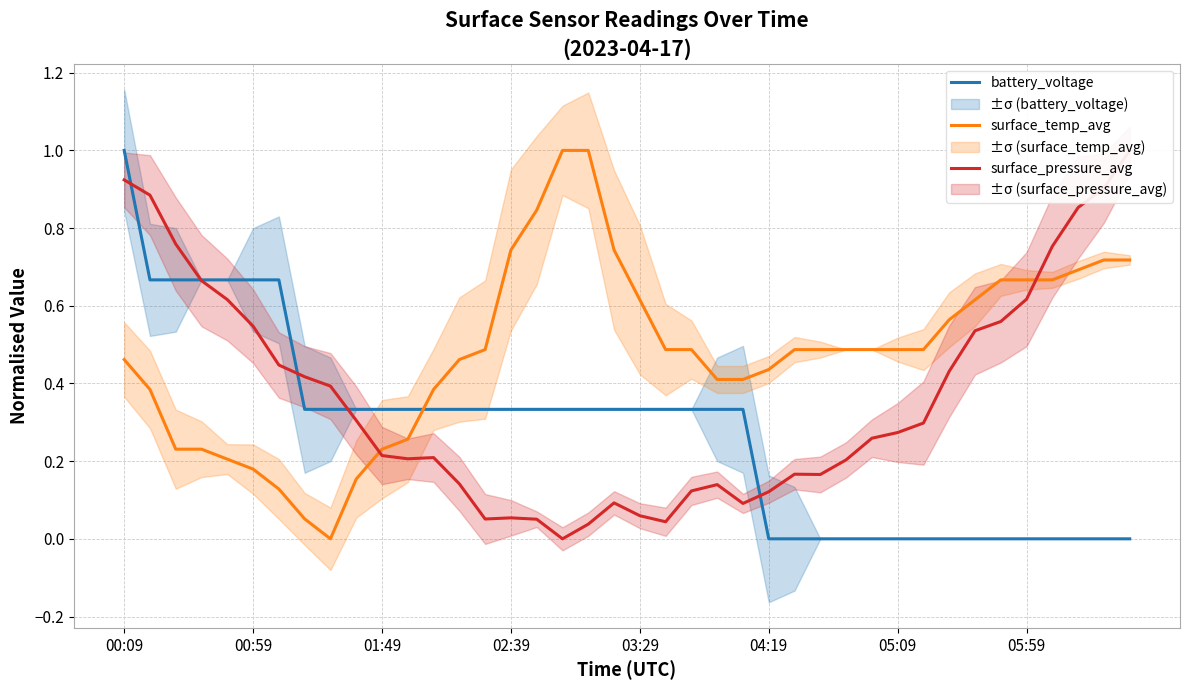

Between which two adjacent categories do battery_voltage and surface_temp_avg first intersect?

11 and 12